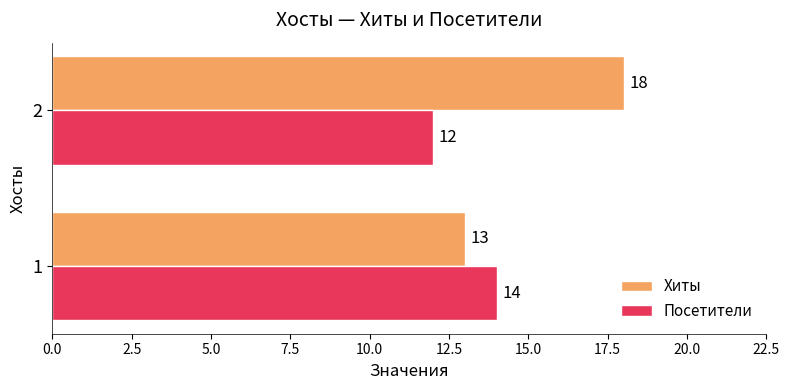

Rank the series by their average value, from lowest to highest.

Посетители, Хиты